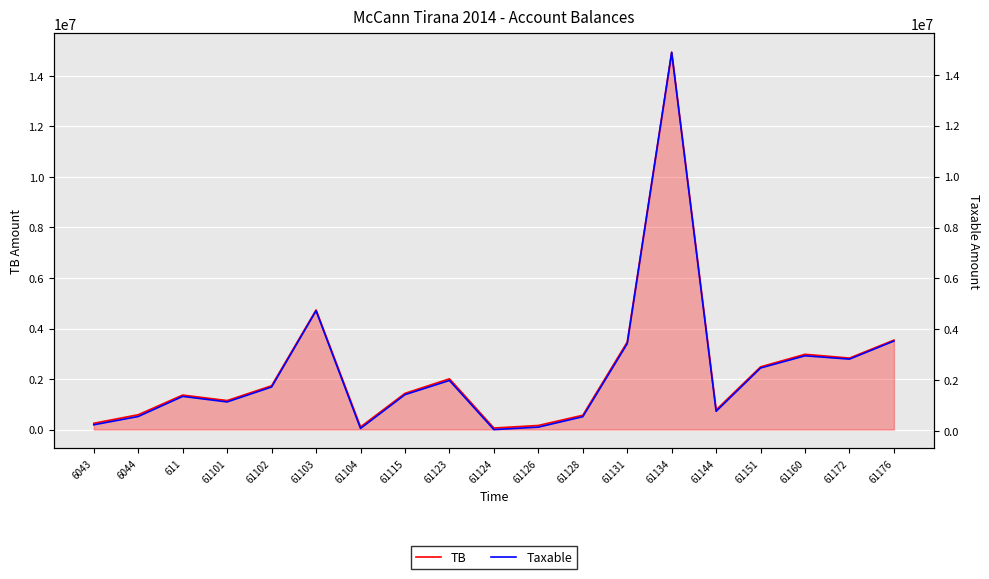

True or false: Taxable and TB intersect in this chart.

False